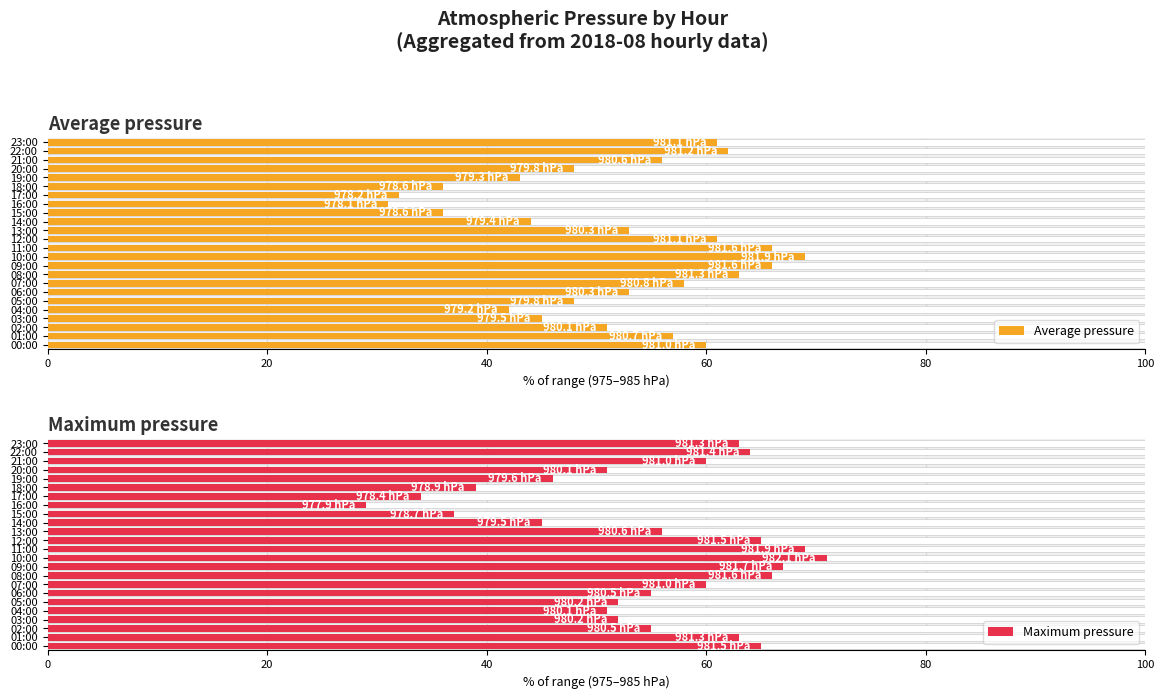

Which series has the widest spread of values?

Maximum pressure